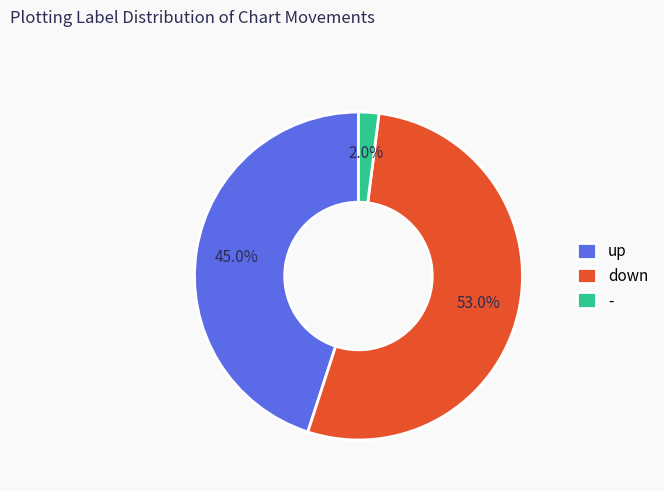

What portion of the pie excludes down?

47.0%